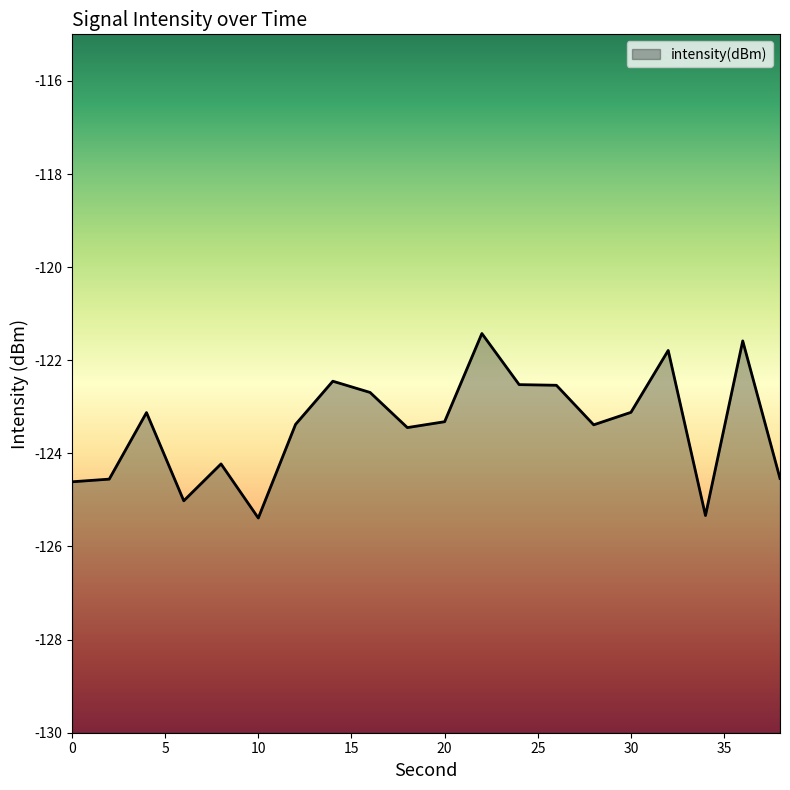

What is the difference between the values at 22 and 36?

0.2